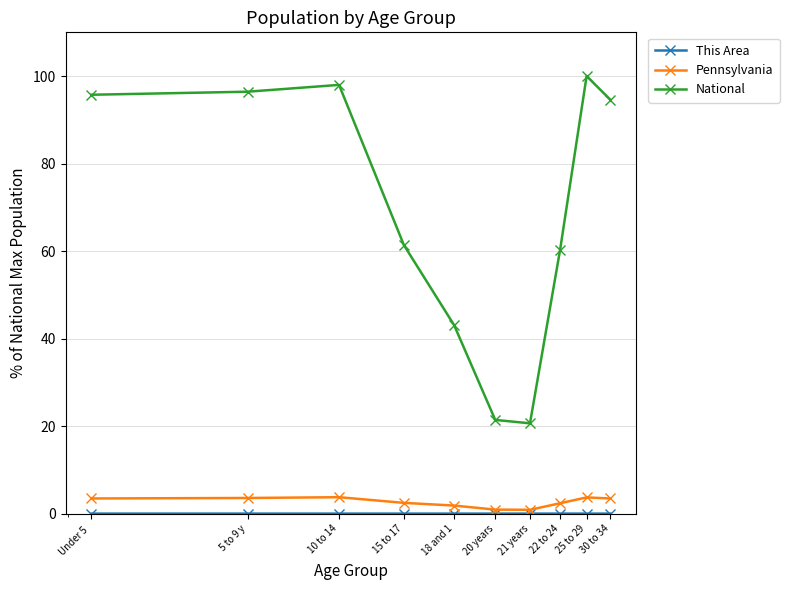

How many interior local peaks does the National series have?

2